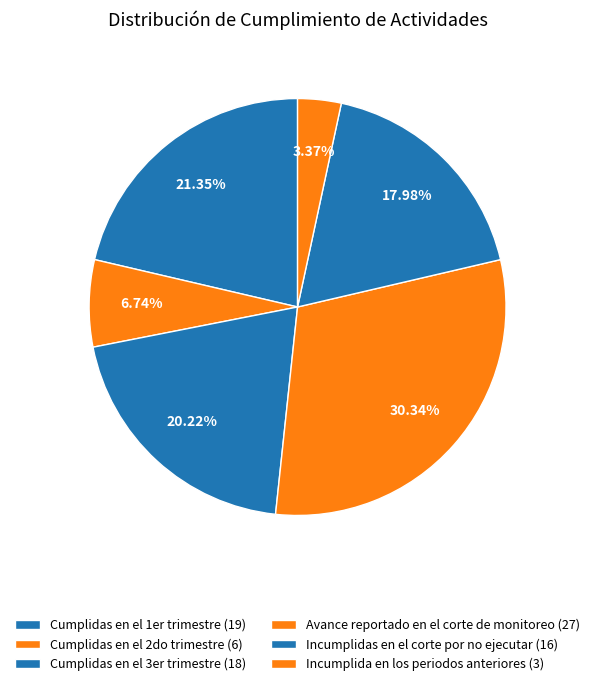

Do Incumplida en los periodos anteriores and Cumplidas en el 2do trimestre together represent more than half of the pie?

No